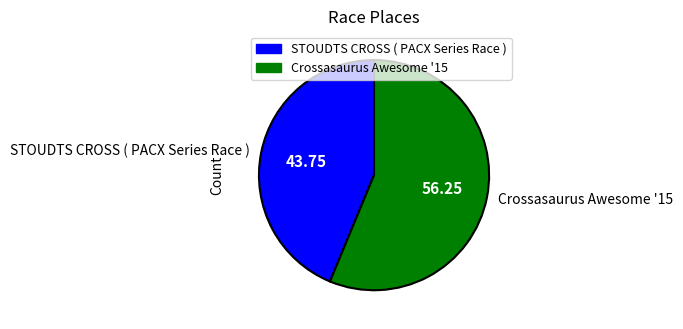

Does STOUDTS CROSS ( PACX Series Race ) represent more than half of the total?

No